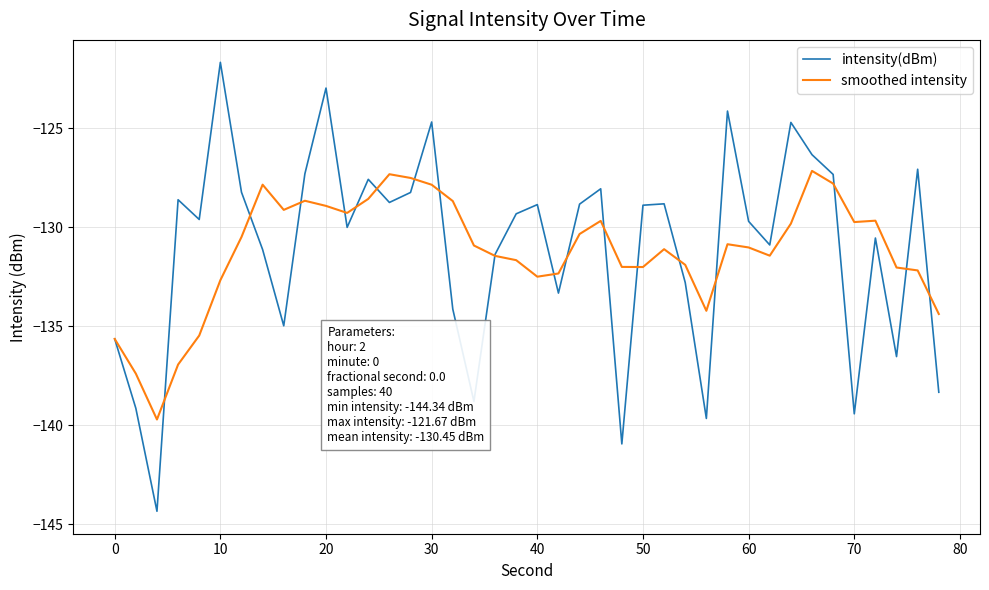

Which series has the largest range (max minus min)?

intensity(dBm)